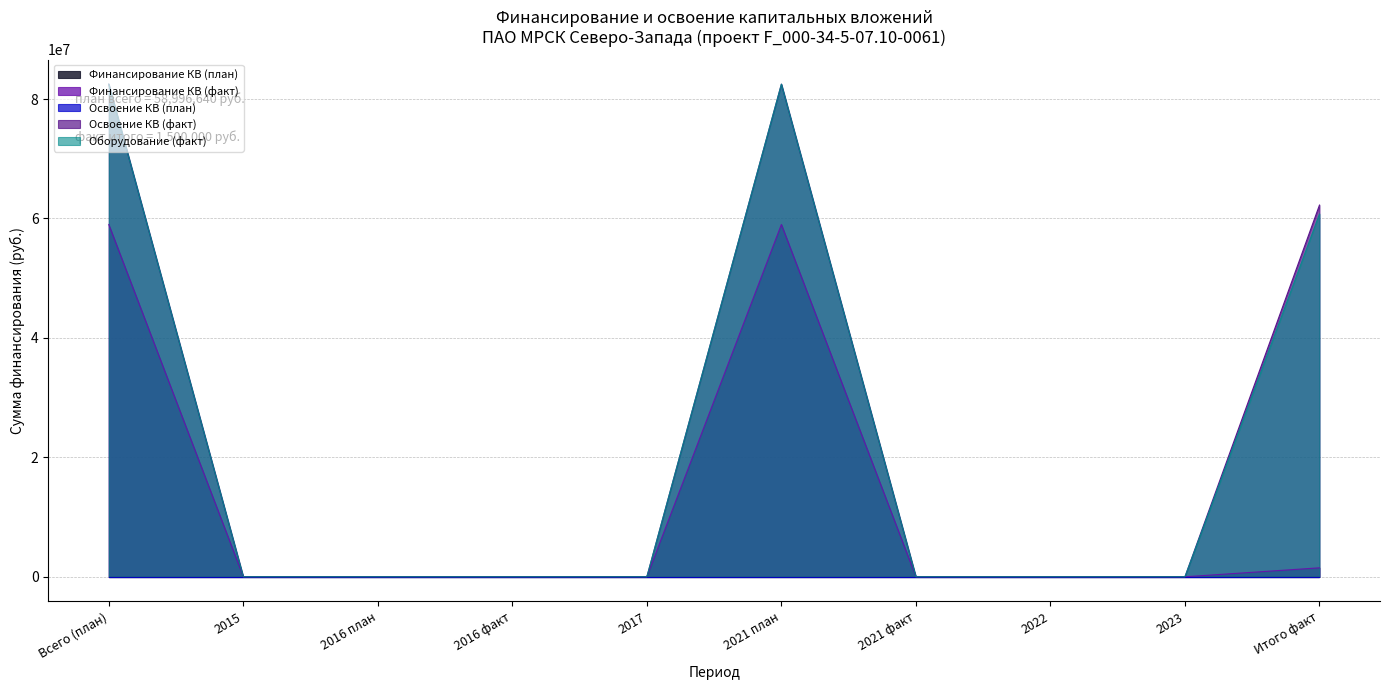

What is the maximum value for Финансирование КВ (план)?

4